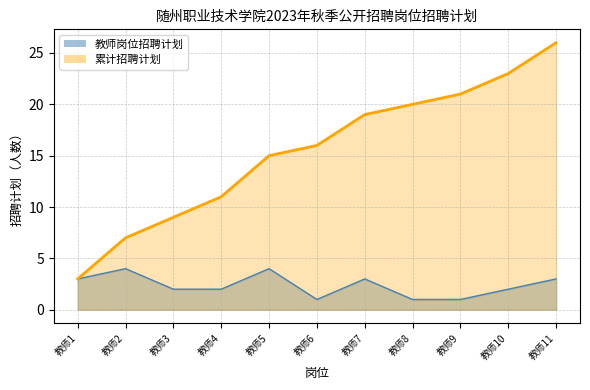

What is the highest value of the 教师岗位招聘计划 series?

4